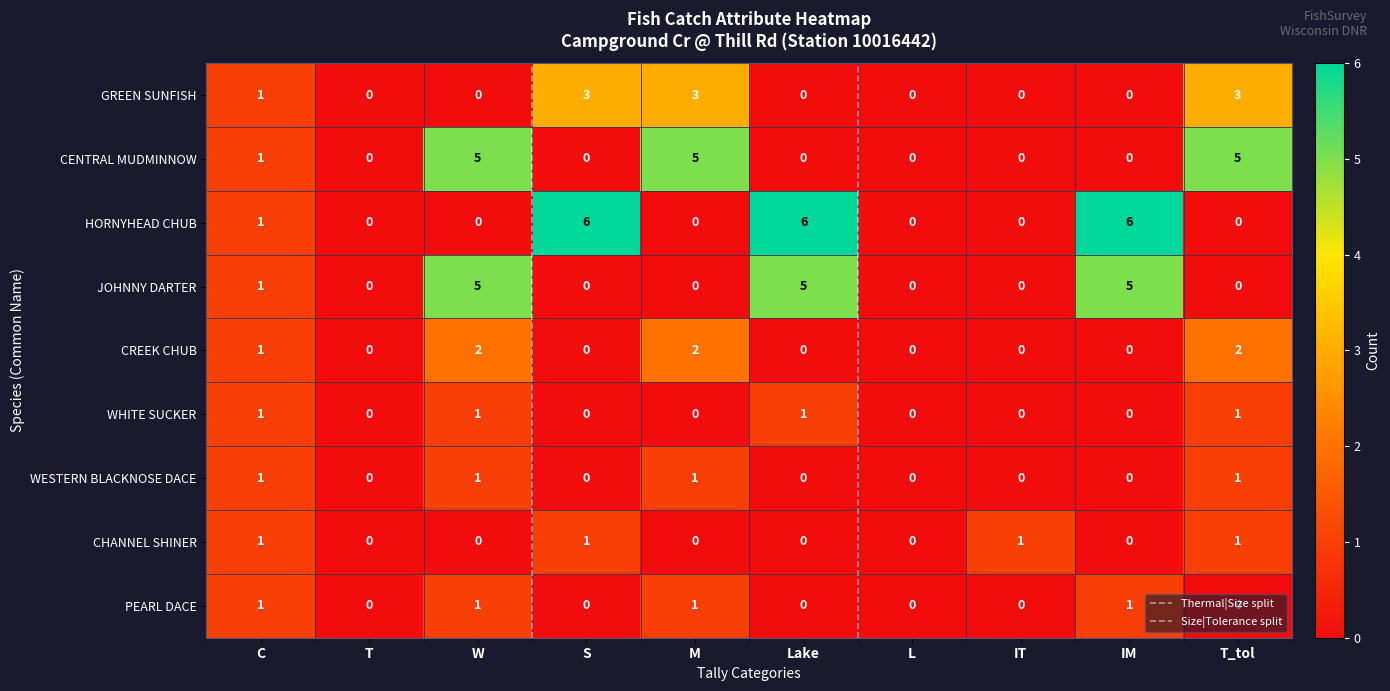

Which series has the largest range (max minus min)?

HORNYHEAD CHUB